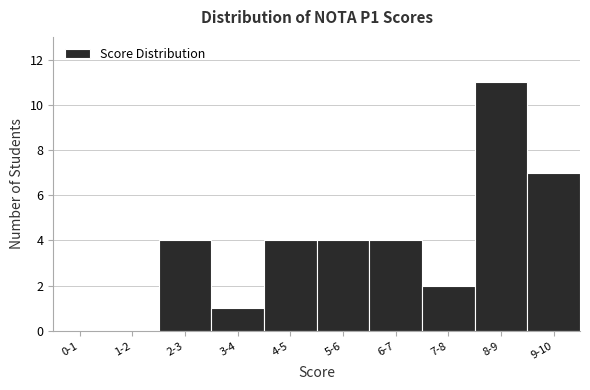

Reading right to left, what are all the values shown in this chart?

9-10=7	8-9=11	7-8=2	6-7=4	5-6=4	4-5=4	3-4=1	2-3=4	1-2=0	0-1=0